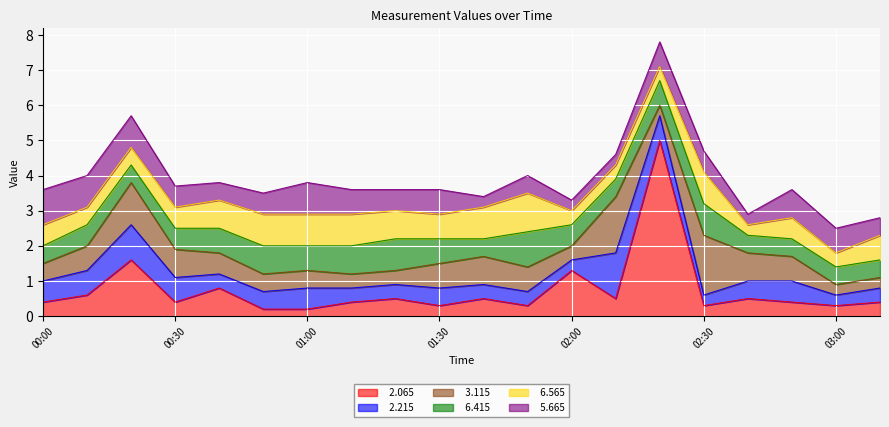

List the series in order of their peak value, lowest first.

  6.415,   5.665,   6.565,   2.215,   3.115,   2.065